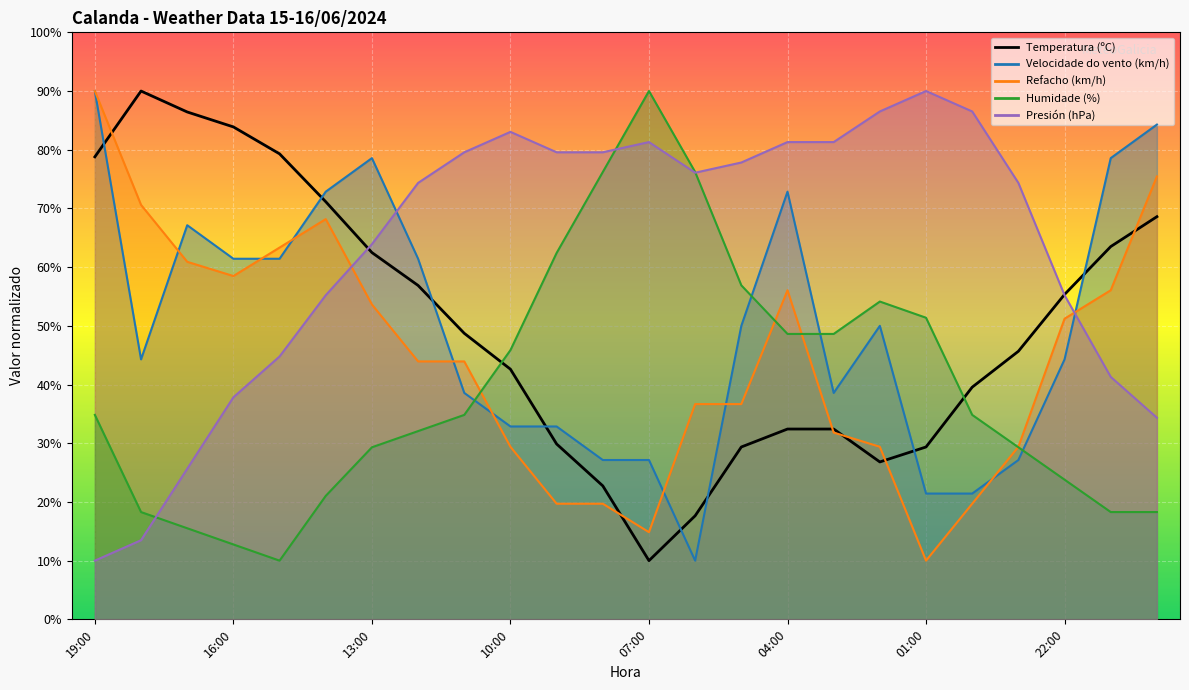

Which has a higher value, 23:00 or 10:00?

23:00